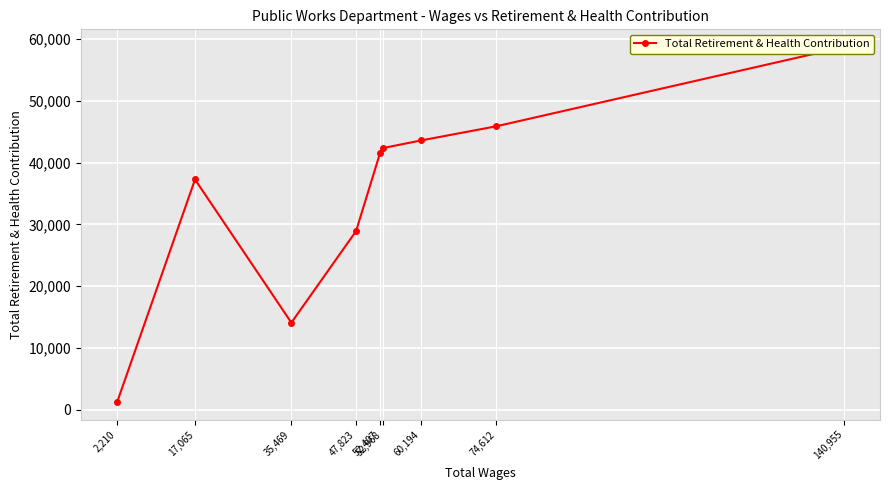

What is the approximate value at 60,194?

43584